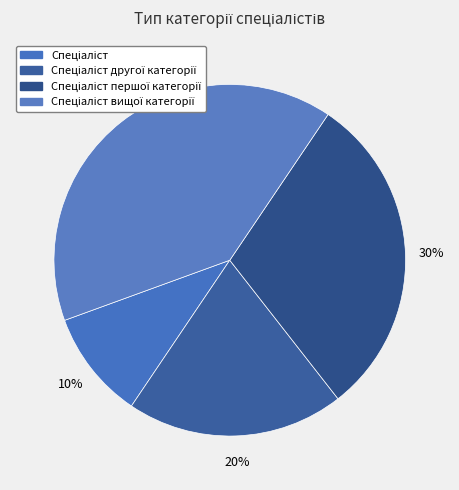

Is there any slice that represents more than half of the pie?

No